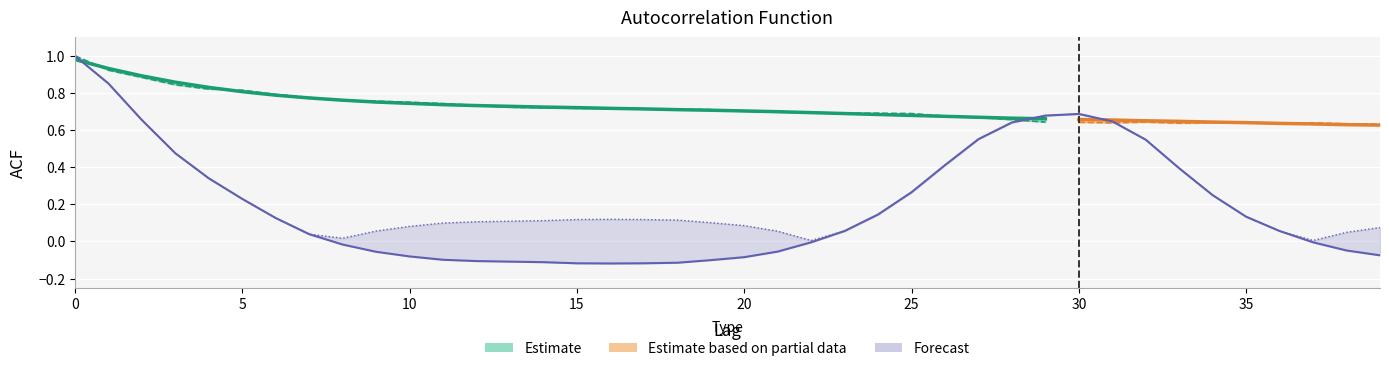

True or false: acf_shown and acf_shown_smooth cross at least once.

True